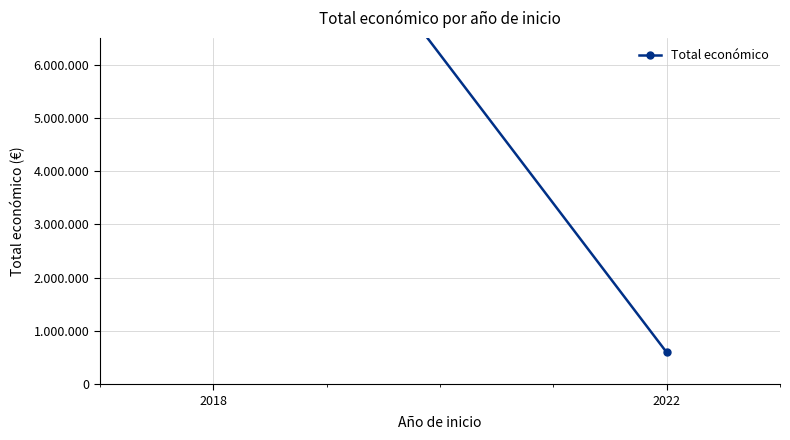

What is the difference between the maximum and minimum values?

11185401